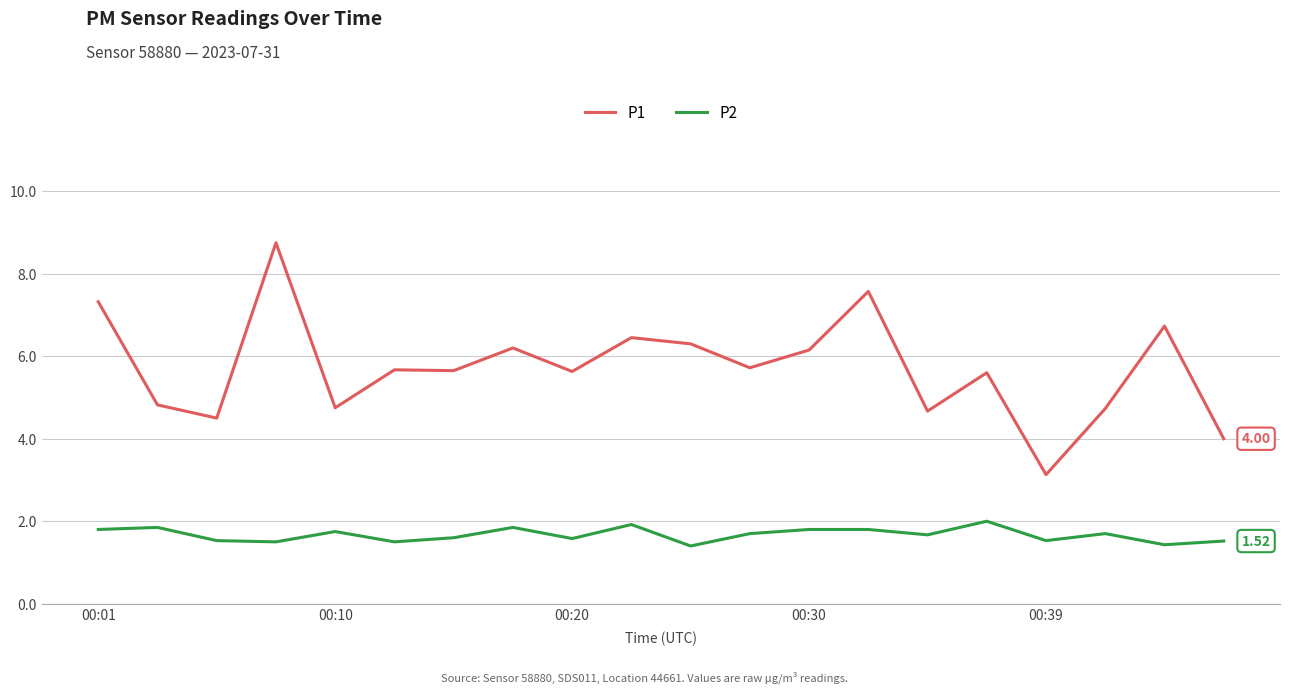

Which series has the largest total across all categories?

P1